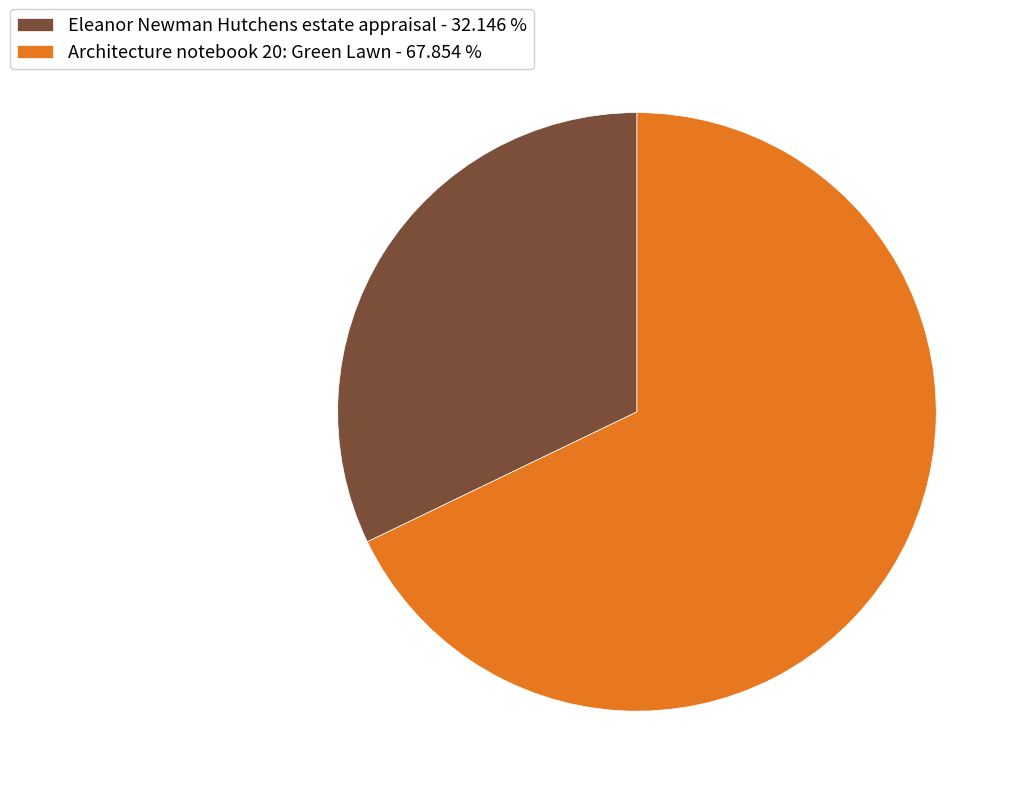

What is the ratio of the value at Architecture notebook 20: Green Lawn to the value at Eleanor Newman Hutchens estate appraisal?

2.1